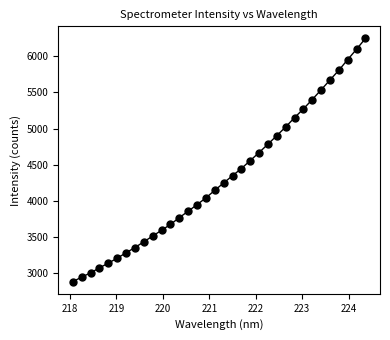

What is the range of X values (max minus min)?

6.3